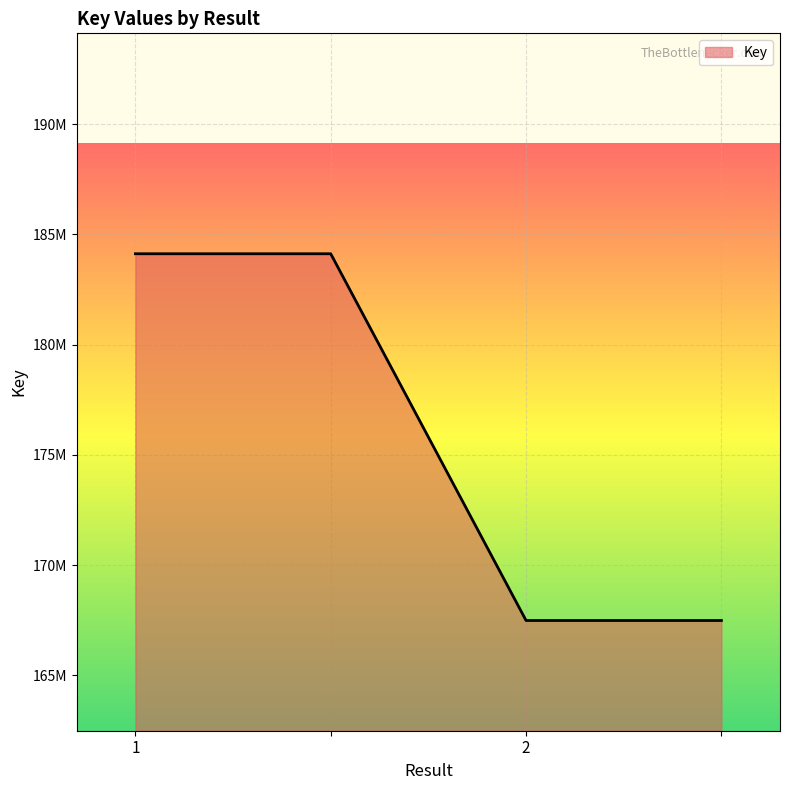

Rank the categories by value from lowest to highest.

2, , 1, 